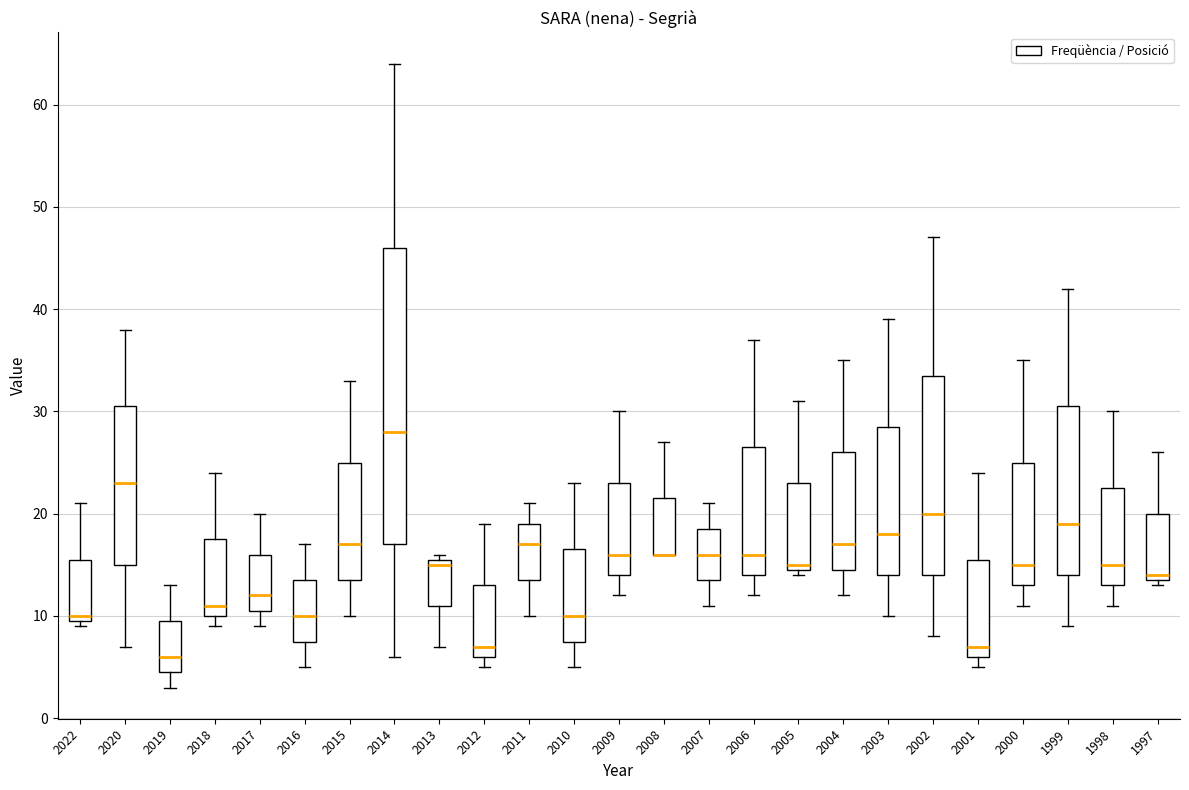

Where is the lower edge of the box at x = 2022 on the y-axis? The values are not printed on the chart, so give them approximately, as read against the axis.

10